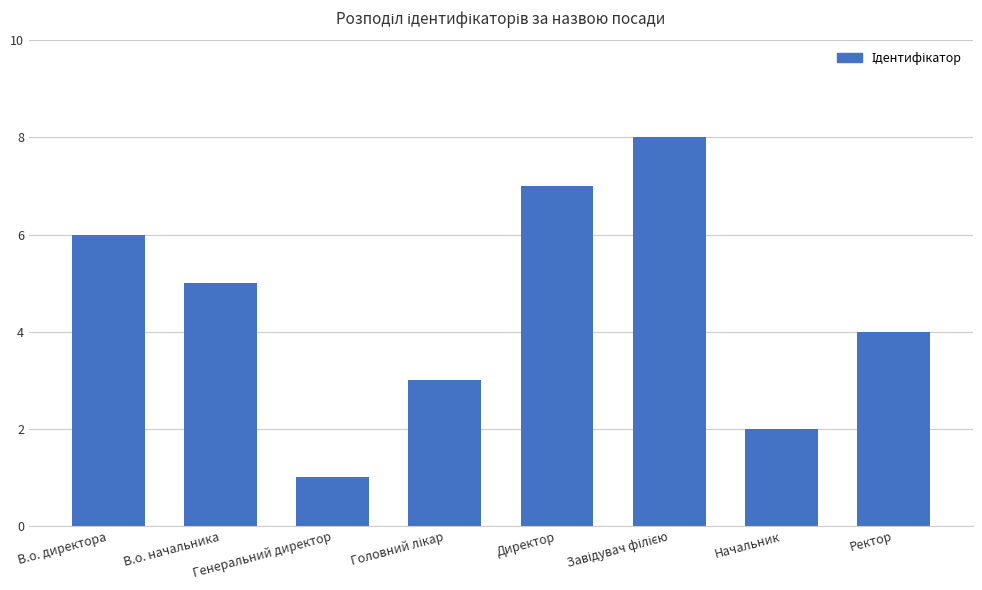

Reading right to left, extract all data points from this chart.

4	2	8	7	3	1	5	6